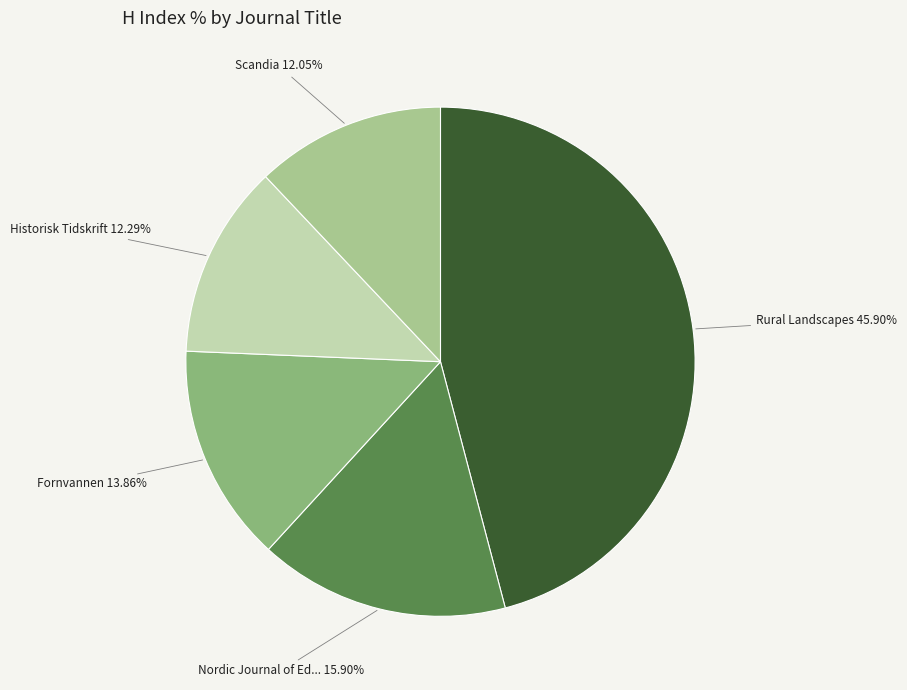

Is there a majority slice in this chart?

No